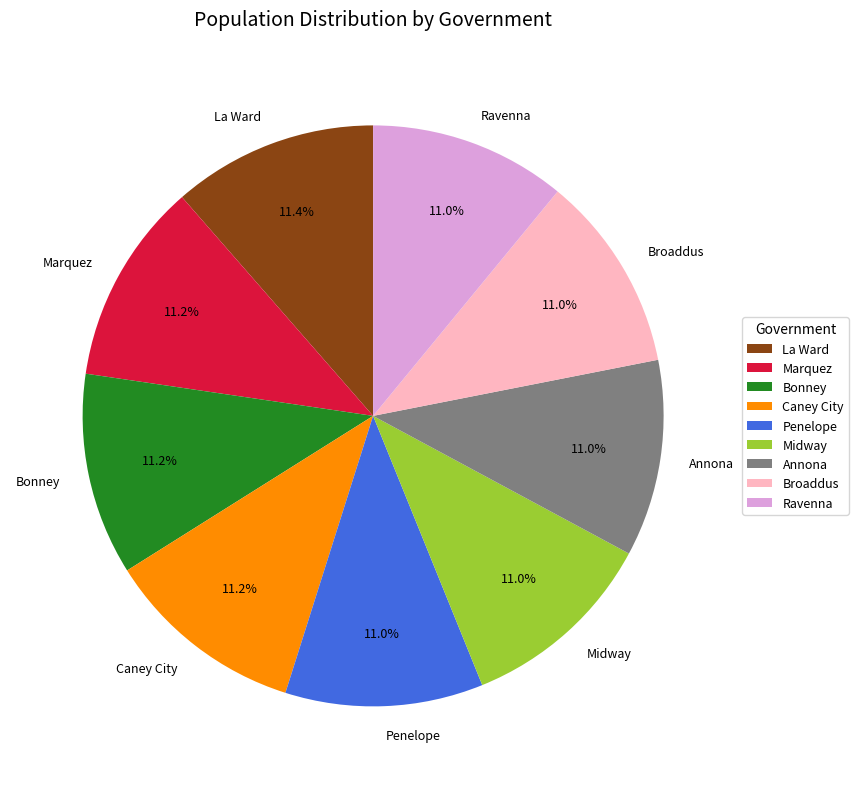

Combined, what portion of the pie is Ravenna and Penelope?

22.0%